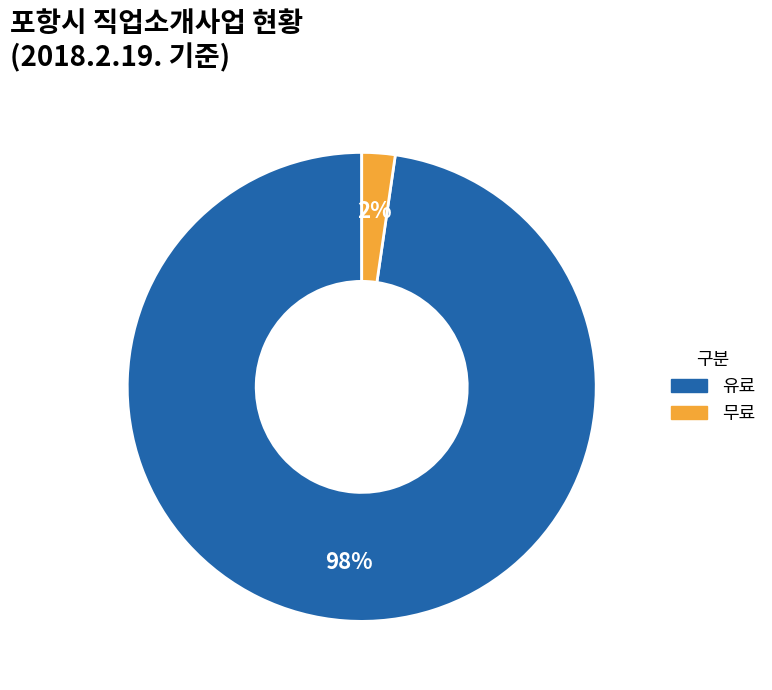

Count the number of slices in the pie.

2